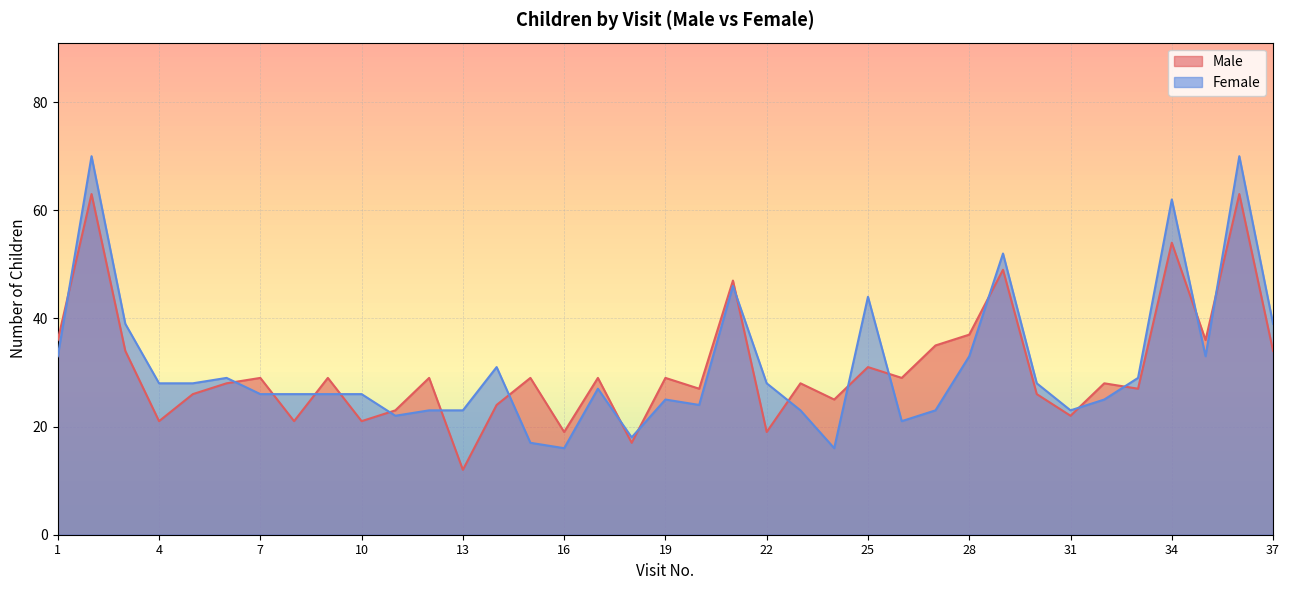

How many values in the Male series exceed 29?

12